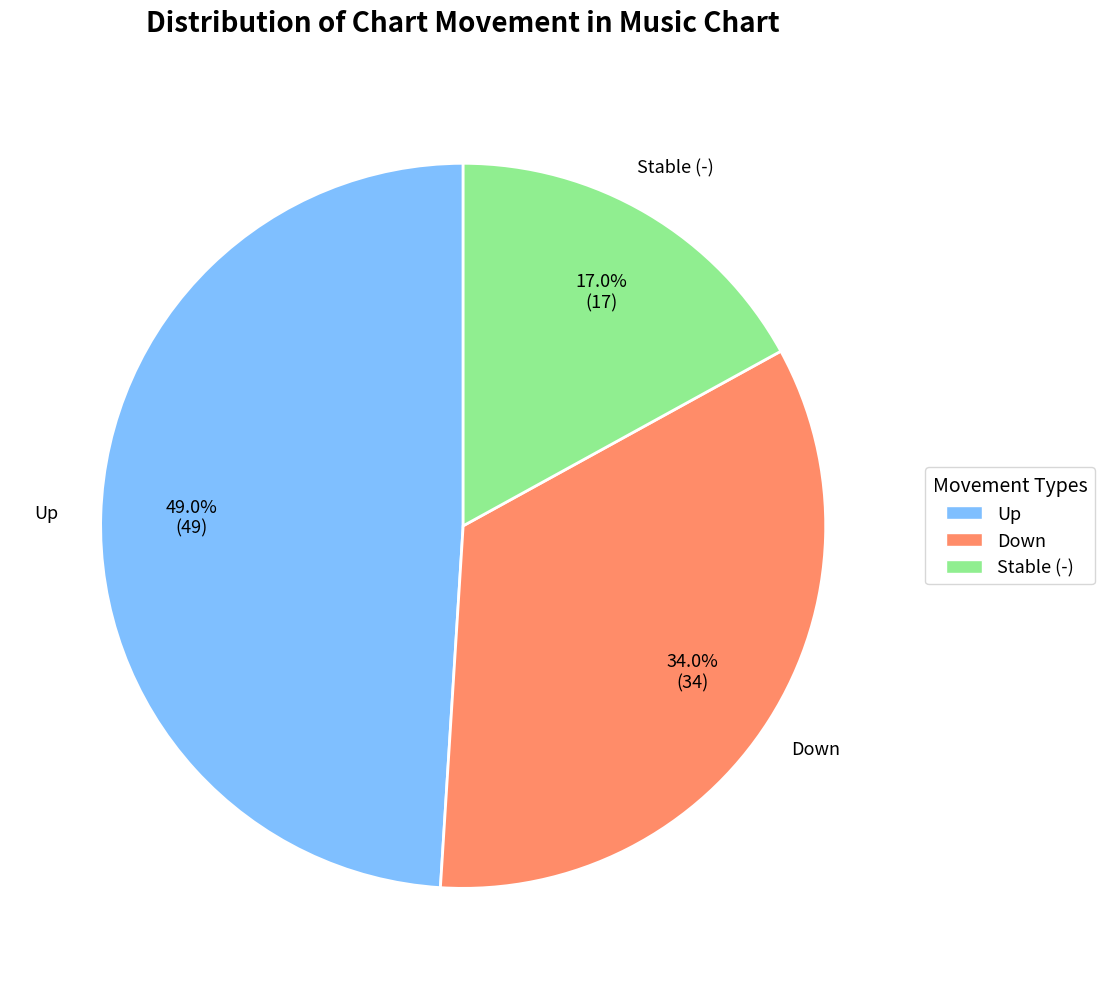

Rank the categories by value from highest to lowest.

Up, Down, Stable (-)